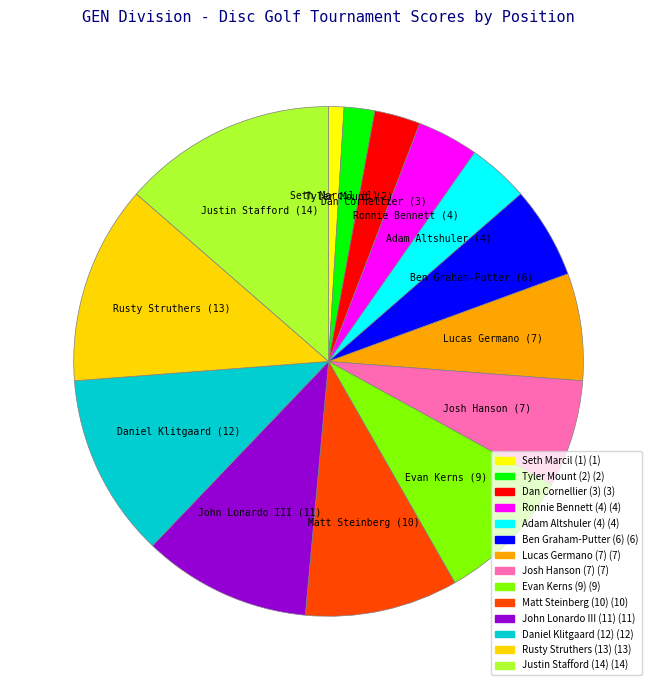

What is the largest slice in the pie chart?

Justin Stafford (14)